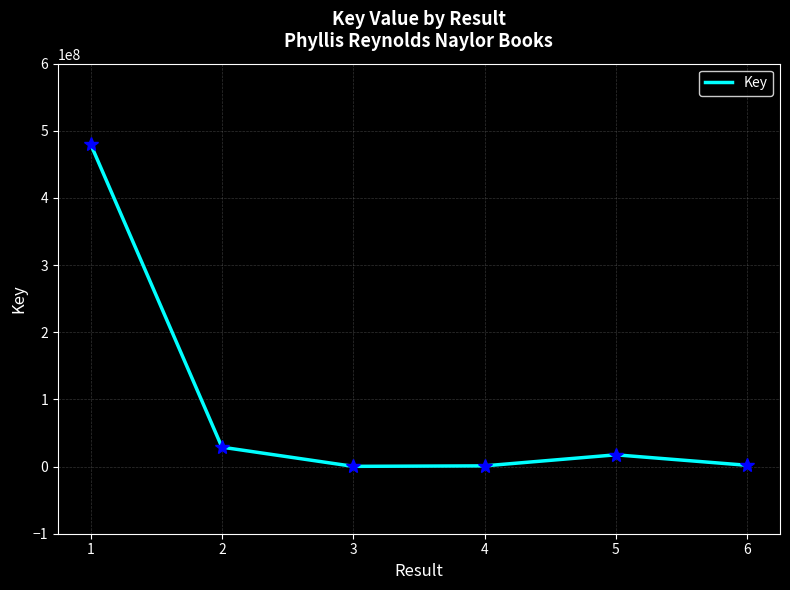

Is it true that the value at 6 is 1875313?

True